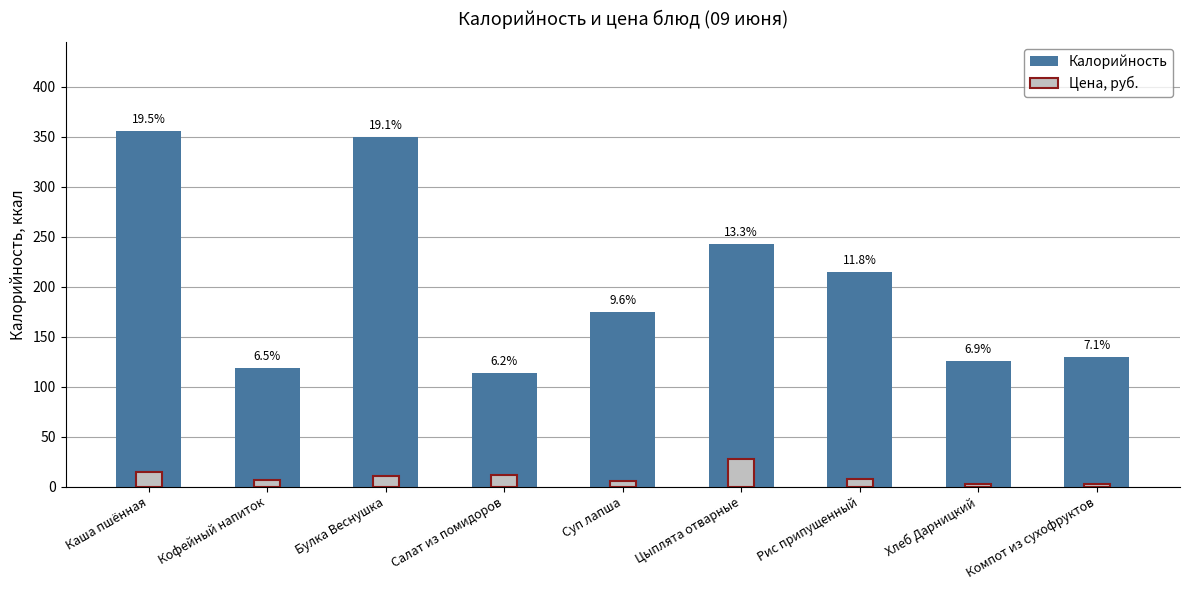

Reading left to right, what are all the values shown in this chart?

Калорийность: Каша пшённая=356.0	Кофейный напиток=119.0	Булка Веснушка=350.0	Салат из помидоров=114.0	Суп лапша=175.0	Цыплята отварные=243.0	Рис припущенный=215.2	Хлеб Дарницкий=126.0	Компот из сухофруктов=130.0
Цена, руб.: Каша пшённая=14.2	Кофейный напиток=6.4	Булка Веснушка=10.9	Салат из помидоров=11.2	Суп лапша=5.4	Цыплята отварные=27.1	Рис припущенный=7.8	Хлеб Дарницкий=2.9	Компот из сухофруктов=2.2